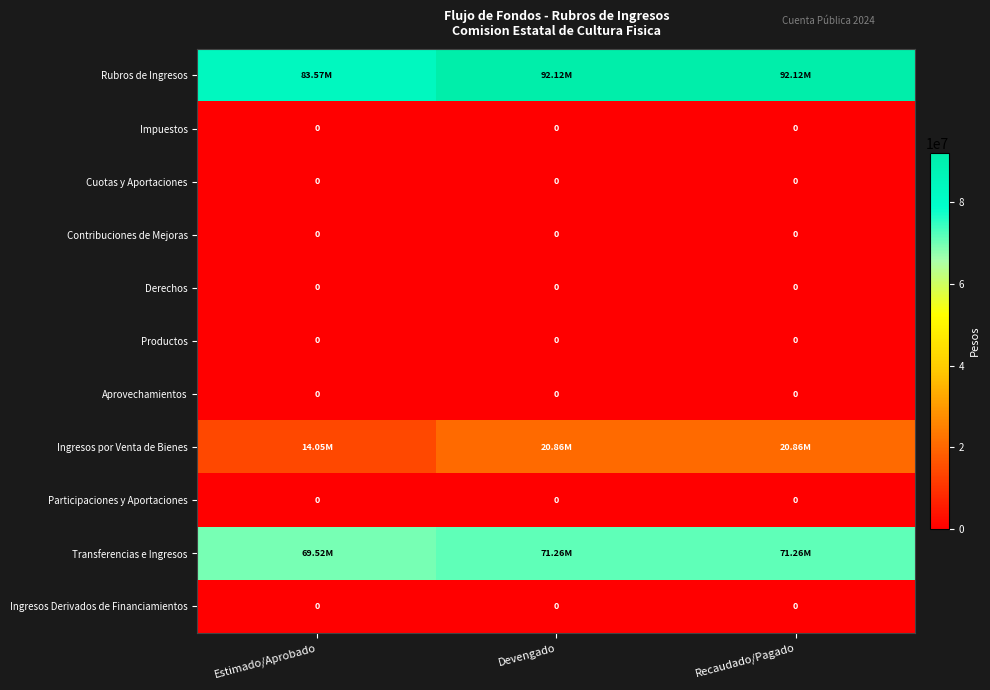

At which category is the sum across all series the highest?

Devengado